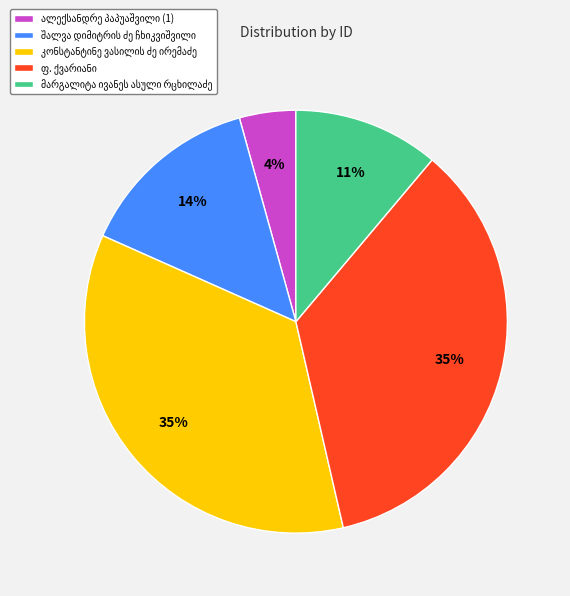

To the nearest percent, what is the difference between the largest and smallest slice percentages?

31%